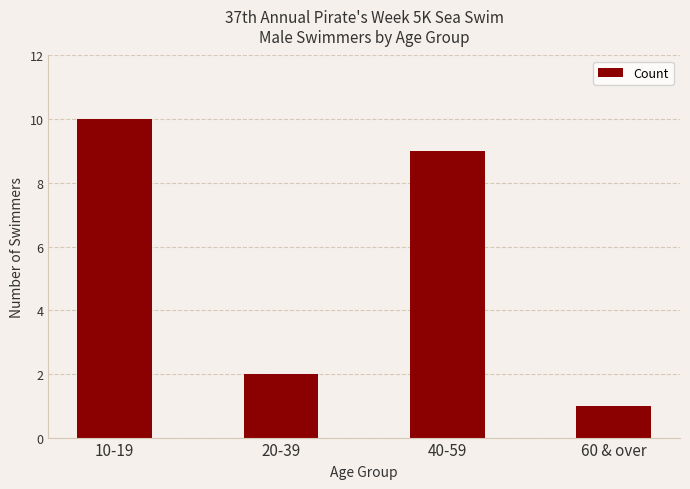

Reading left to right, what are all the values shown in this chart?

10-19=10	20-39=2	40-59=9	60 & over=1